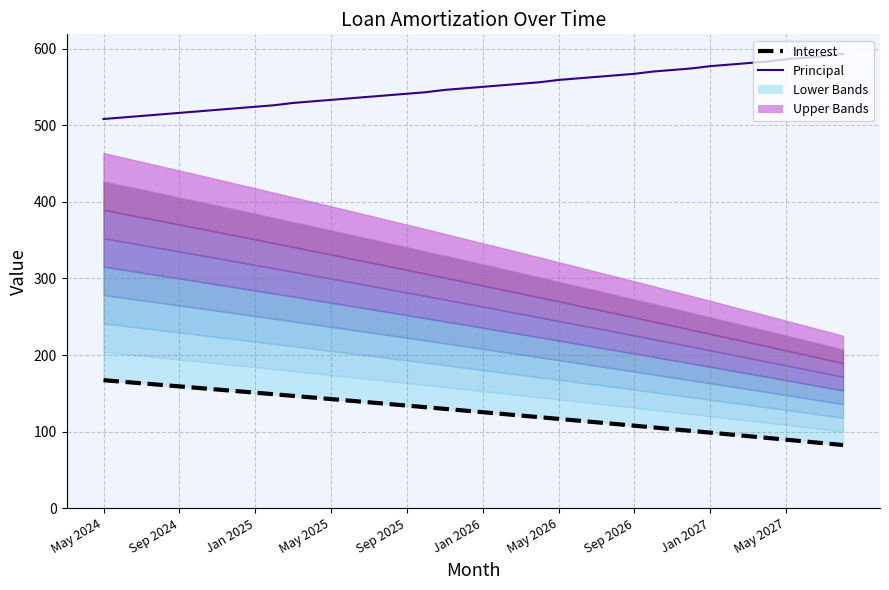

True or false: Principal has more than 2 interior local peaks.

False